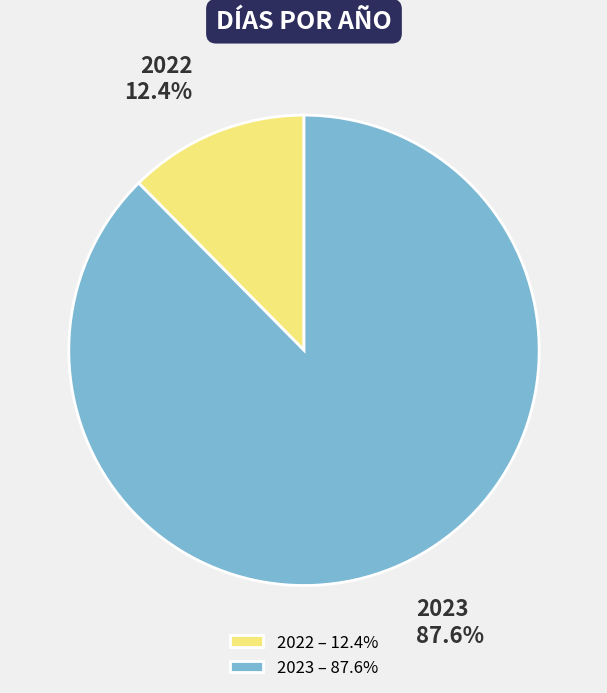

Which slice is the smallest?

2022